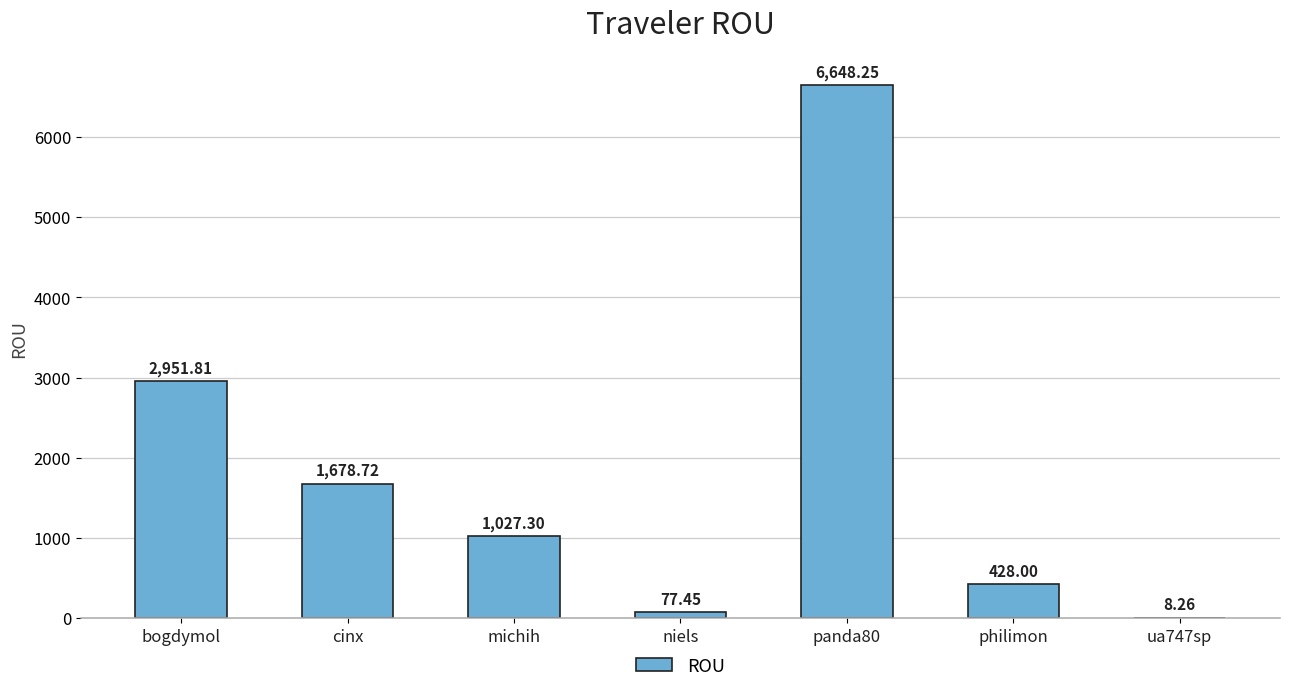

Between panda80 and cinx, which is larger?

panda80